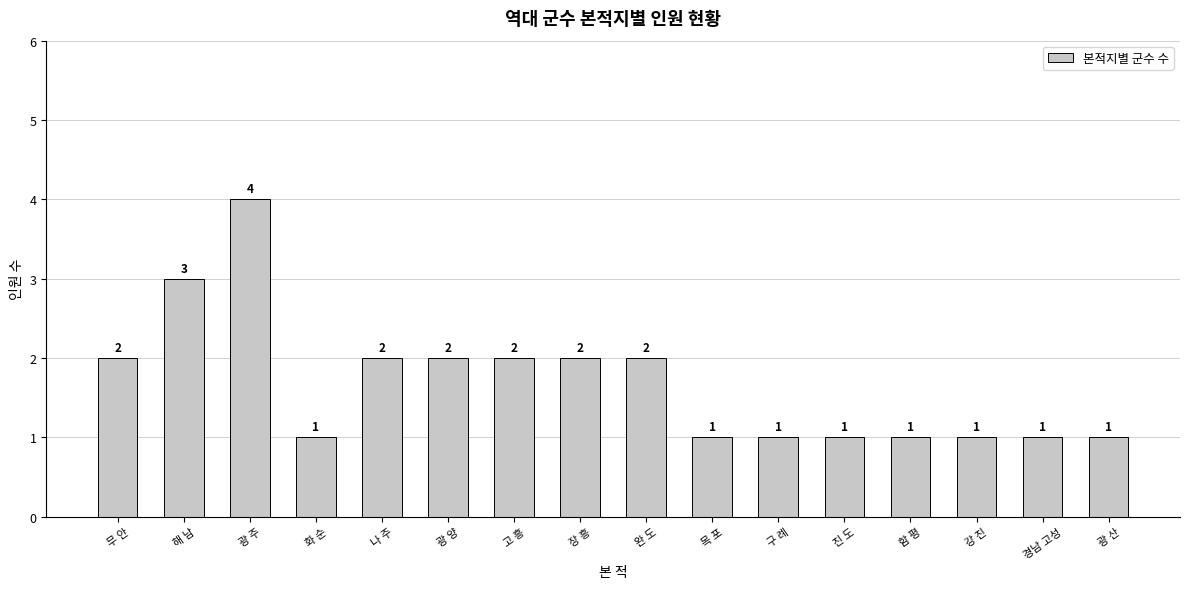

At which category does the chart reach its peak across all series?

광 주